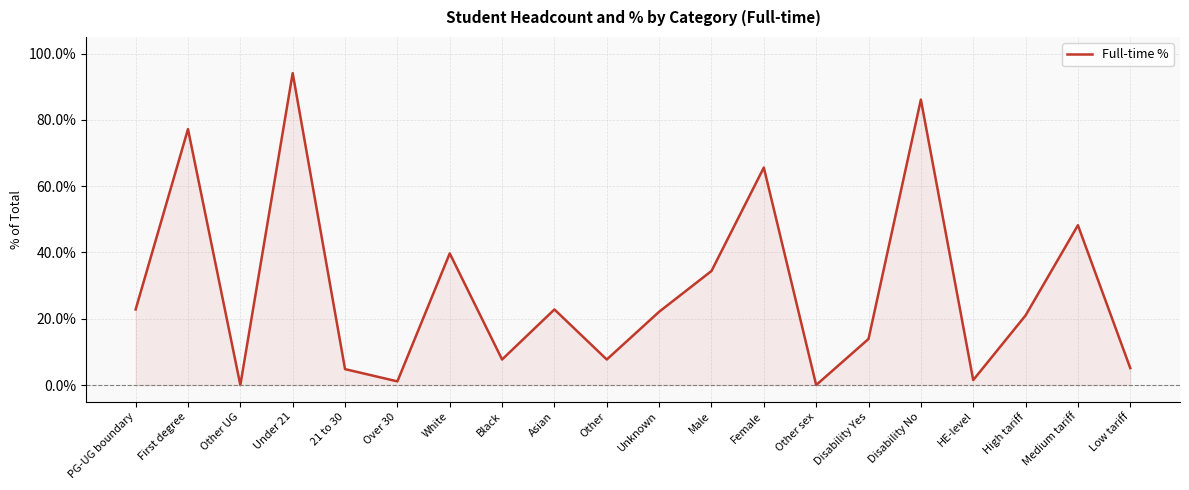

What is the sum of the values at 21 to 30 and PG-UG boundary?

0.3